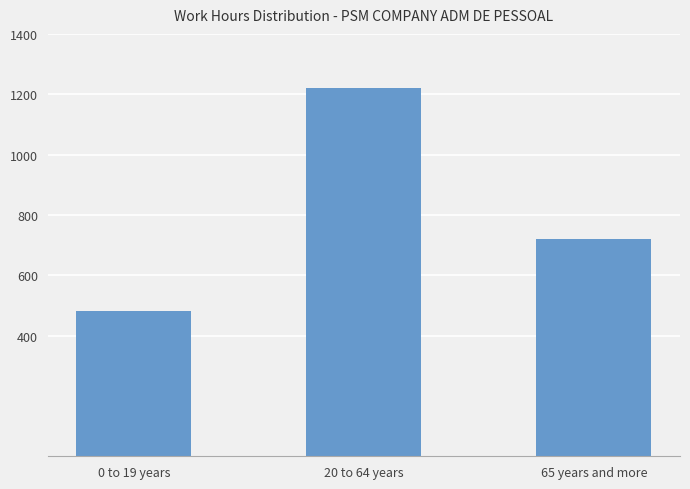

How many series are shown in this chart?

1